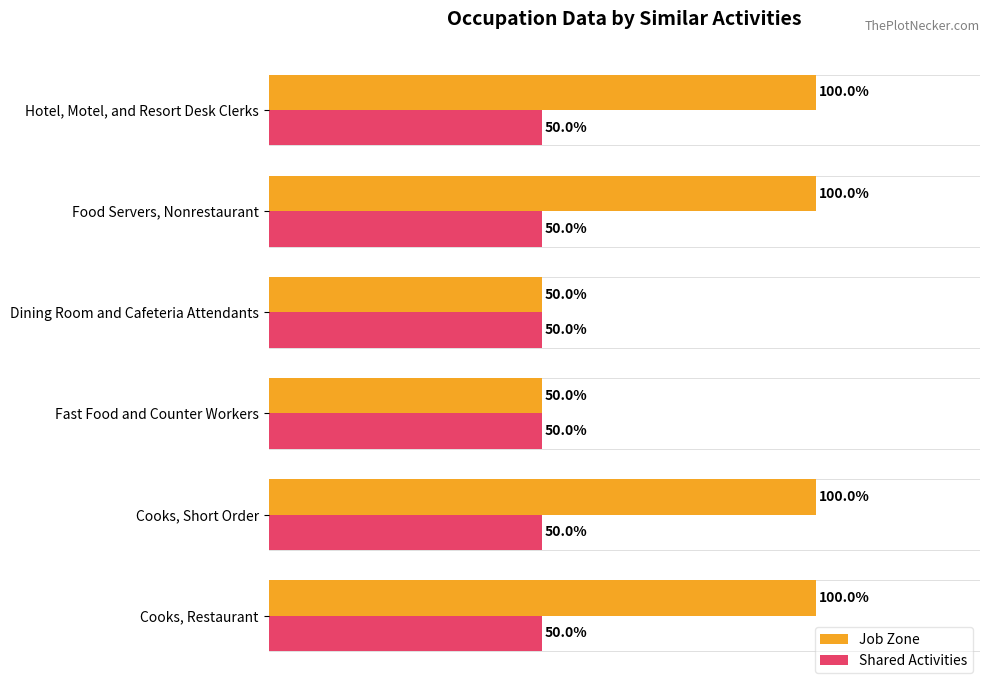

List the series in order of their peak value, lowest first.

Shared Activities, Job Zone